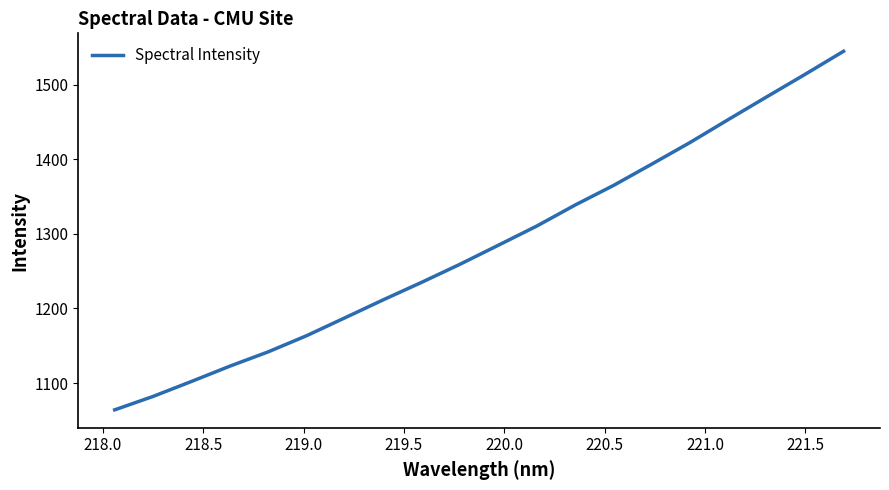

What is the maximum value shown in the chart?

1545.0